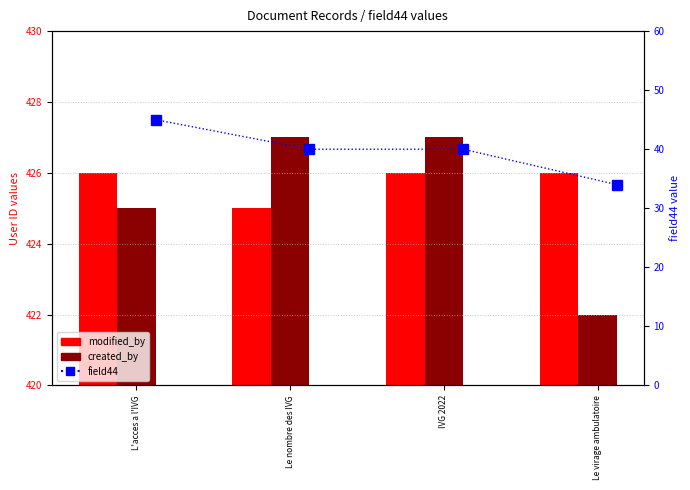

The field44 (percentile) series shows 12 at L'acces a l'IVG. True or false?

False